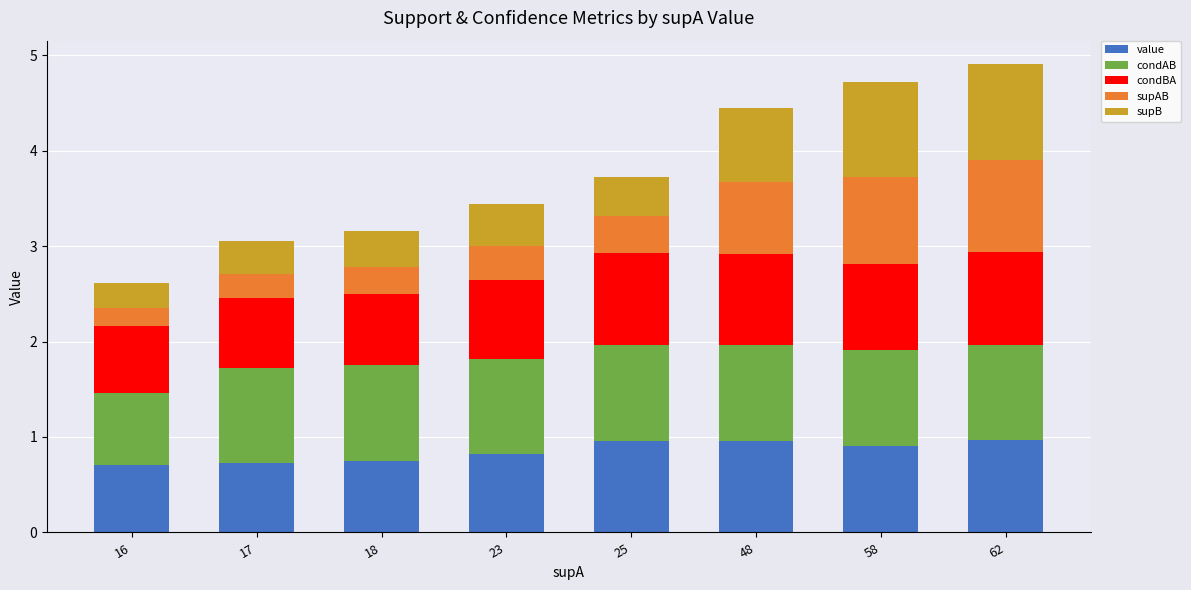

The value series shows 1.0 at 16. True or false?

False